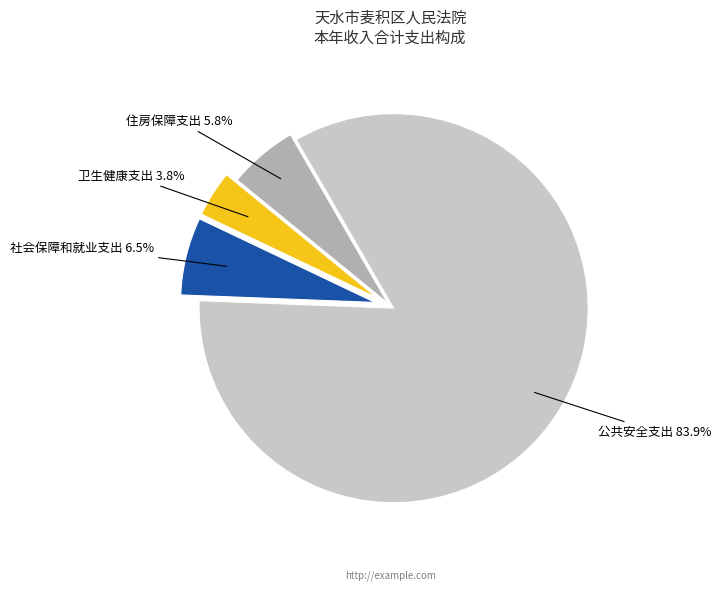

Rank the categories by value from lowest to highest.

卫生健康支出, 住房保障支出, 社会保障和就业支出, 公共安全支出